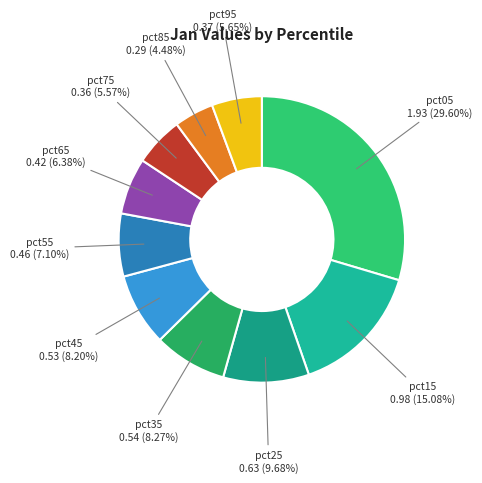

What is the total percentage of pct65 and pct05?

36.0%